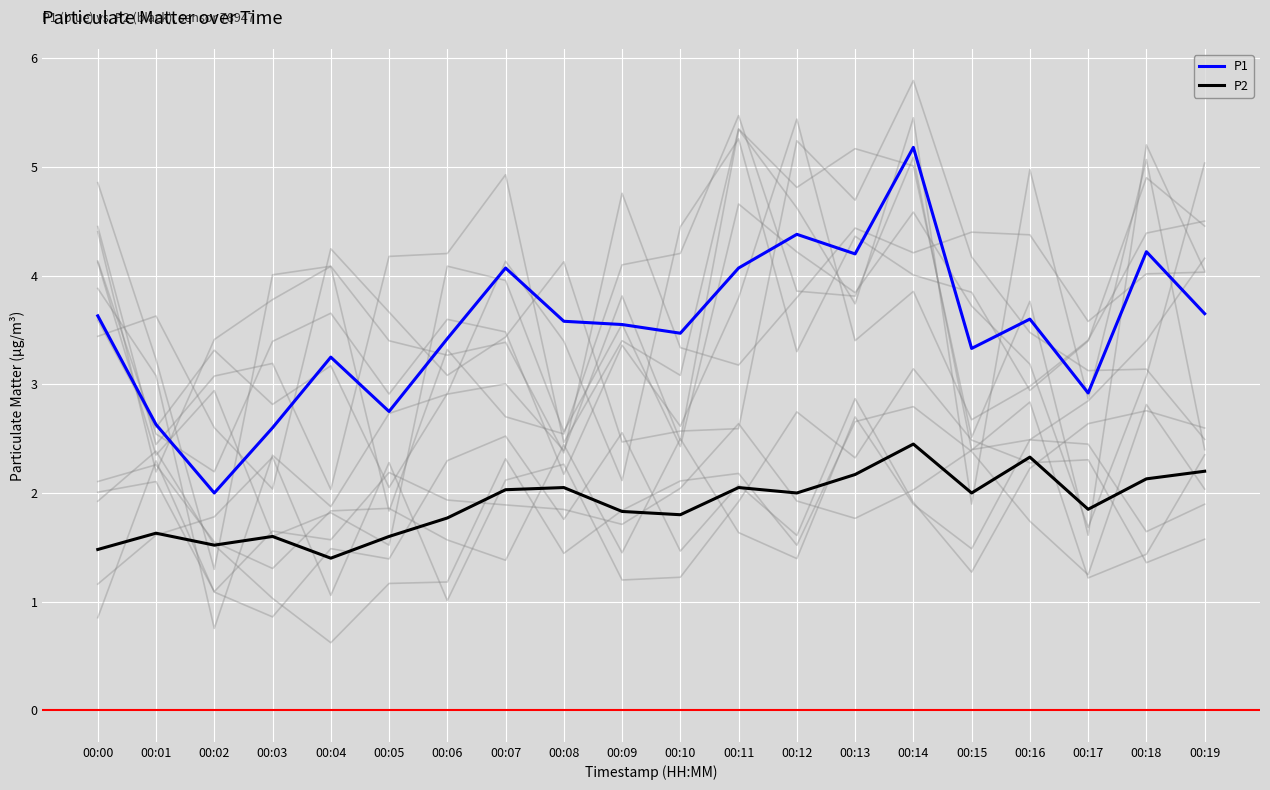

List the series in order of their peak value, highest first.

P1, P2